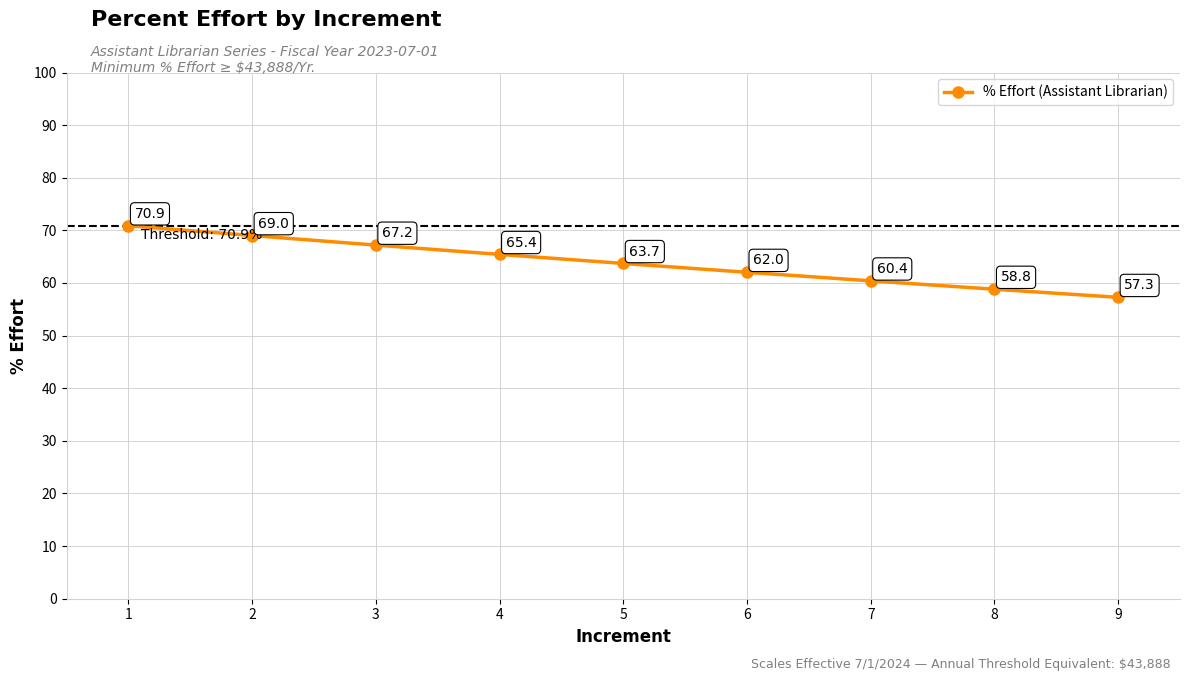

What is the sum of all values?

574.8